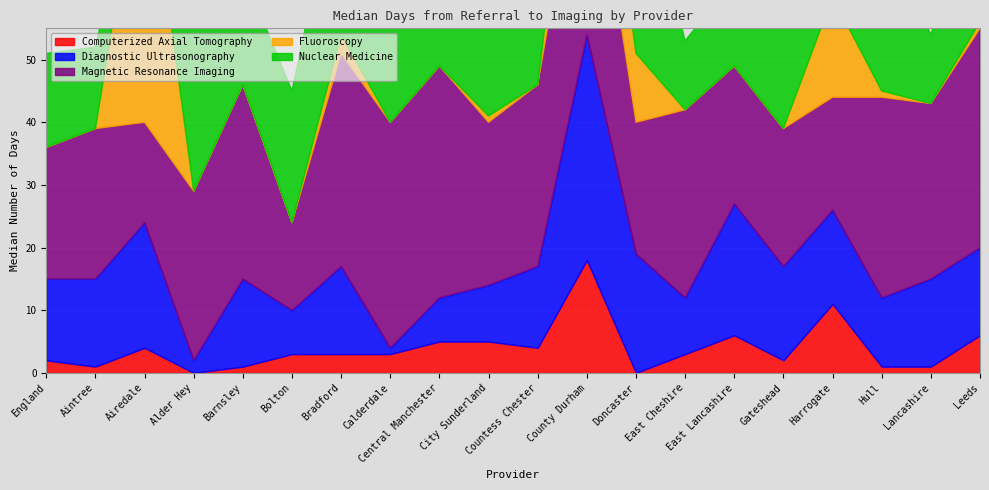

Between which two adjacent categories do Nuclear Medicine and Magnetic Resonance Imaging first intersect?

Airedale and Alder Hey